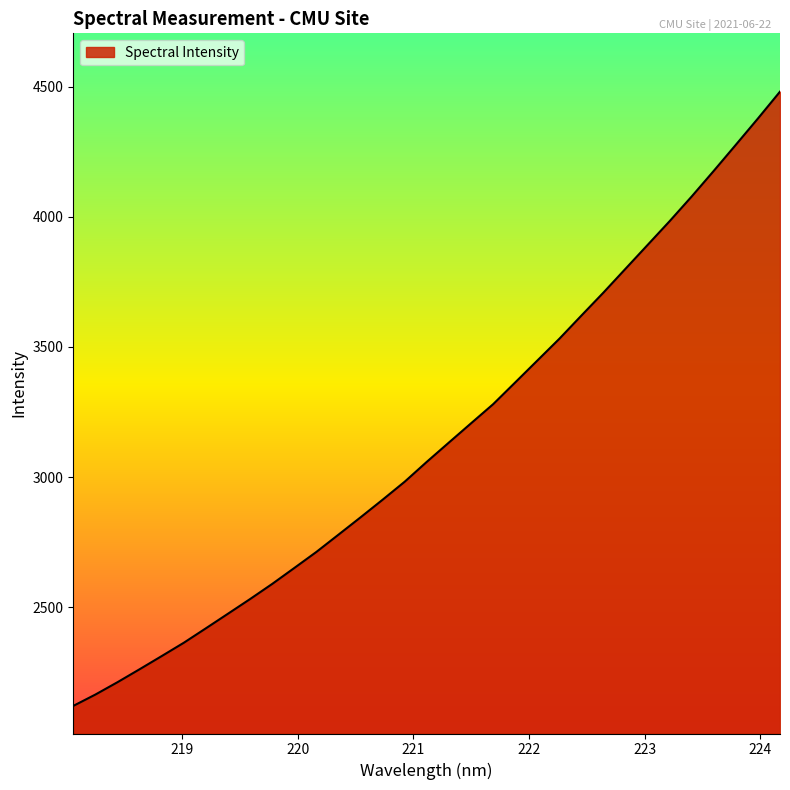

What is the minimum value shown in the chart?

2120.8